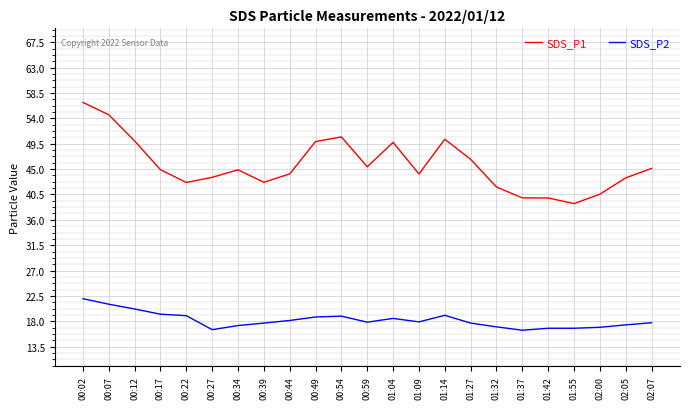

The value of SDS_P2 at 01:04 is 7.1. True or false?

False